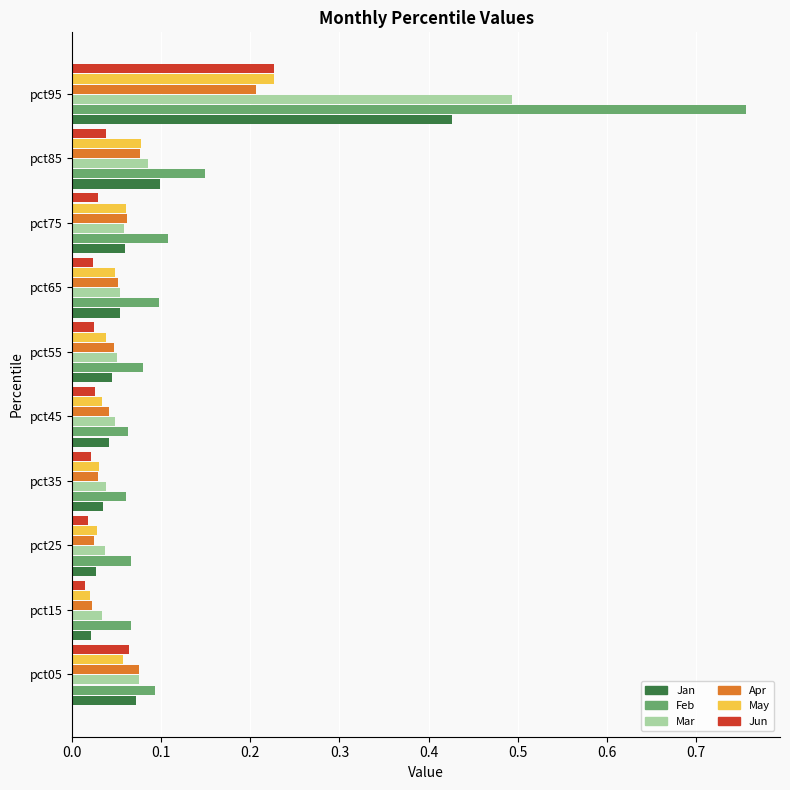

Which label corresponds to the largest value in the chart?

pct95